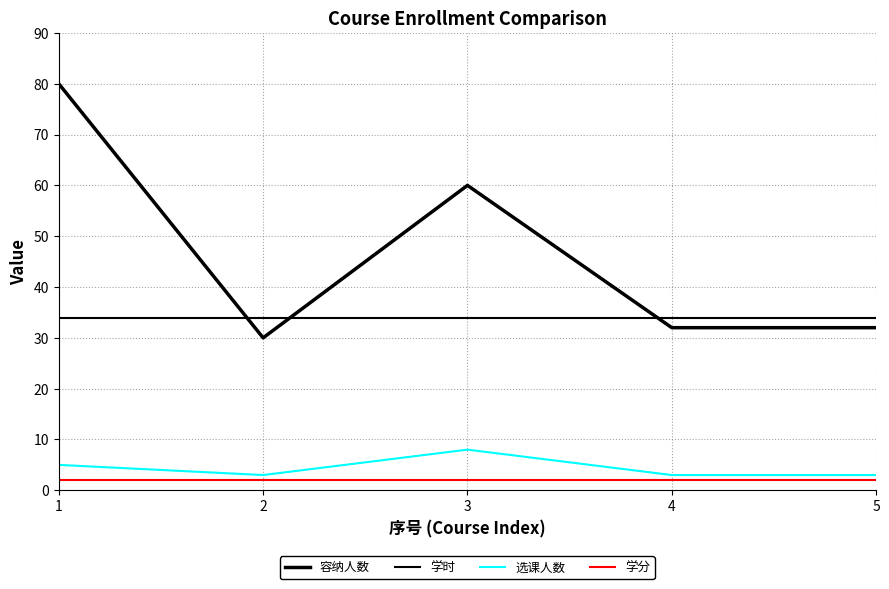

Which series has the largest total across all categories?

容纳人数